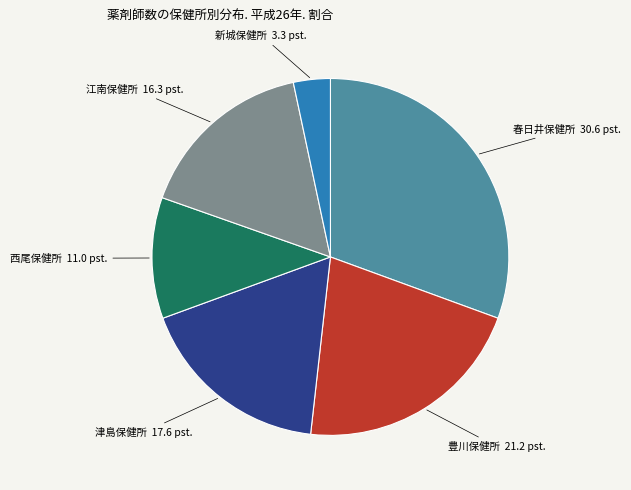

Is there any slice that represents more than half of the pie?

No